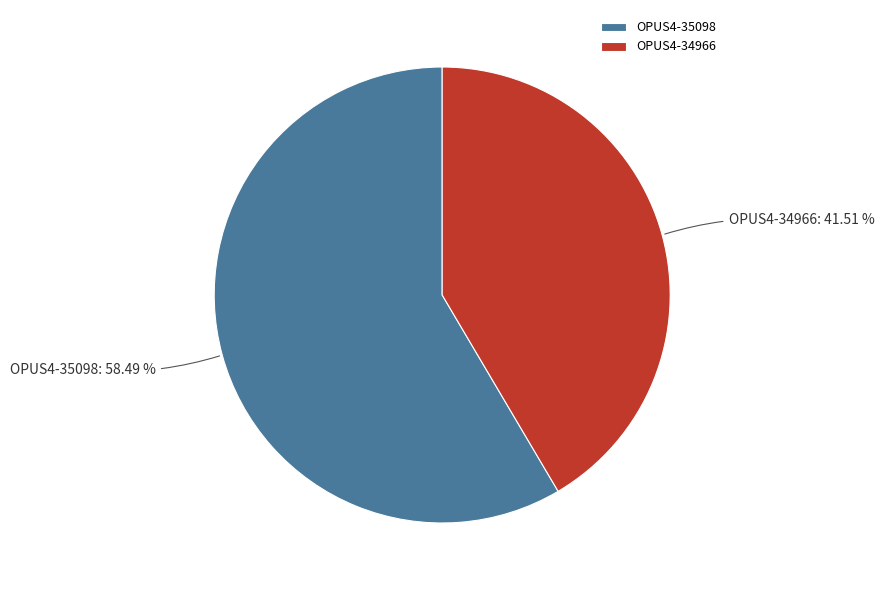

Which category has the smallest portion of the pie?

OPUS4-34966